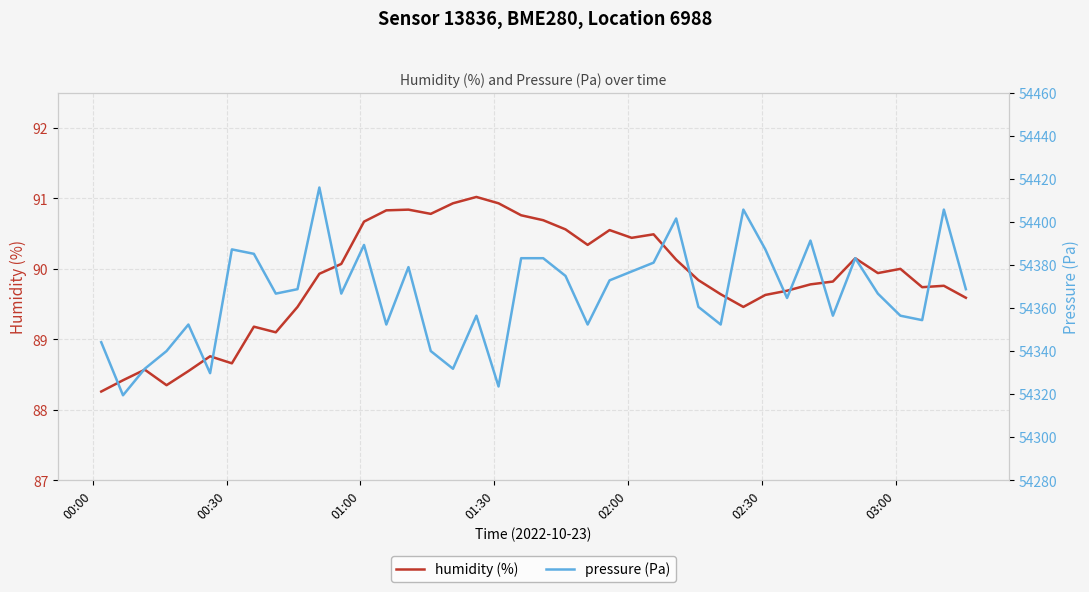

What are all the series names shown in the legend?

humidity, pressure